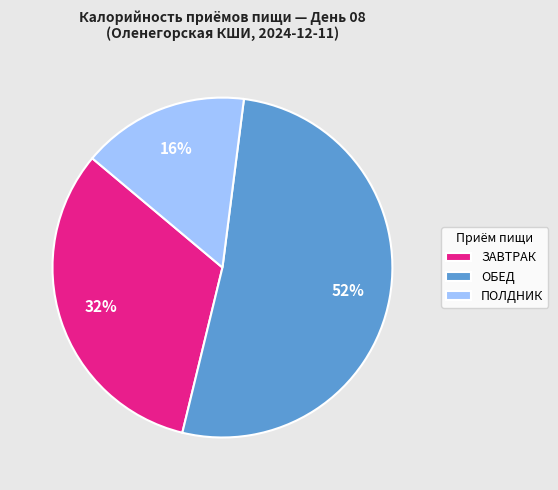

The ЗАВТРАК slice represents 44% of the pie. True or false?

False